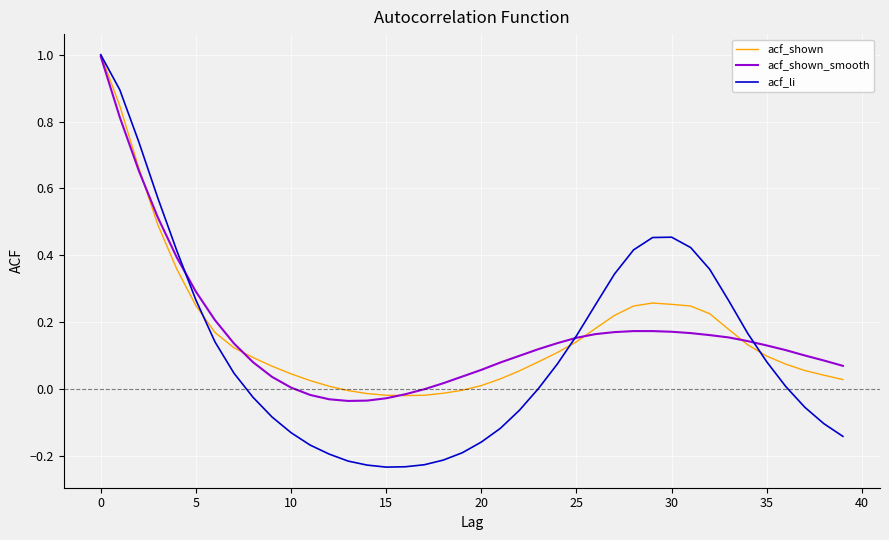

After their last crossing, which series has the higher values: acf_li or acf_shown_smooth?

acf_shown_smooth